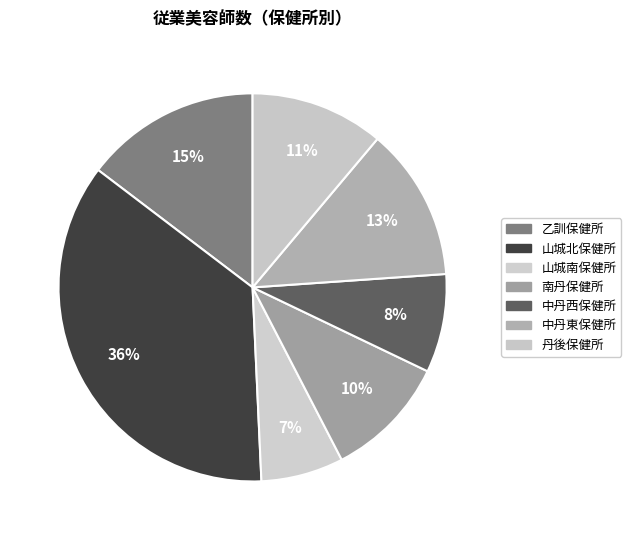

How many slices are in this pie chart?

7